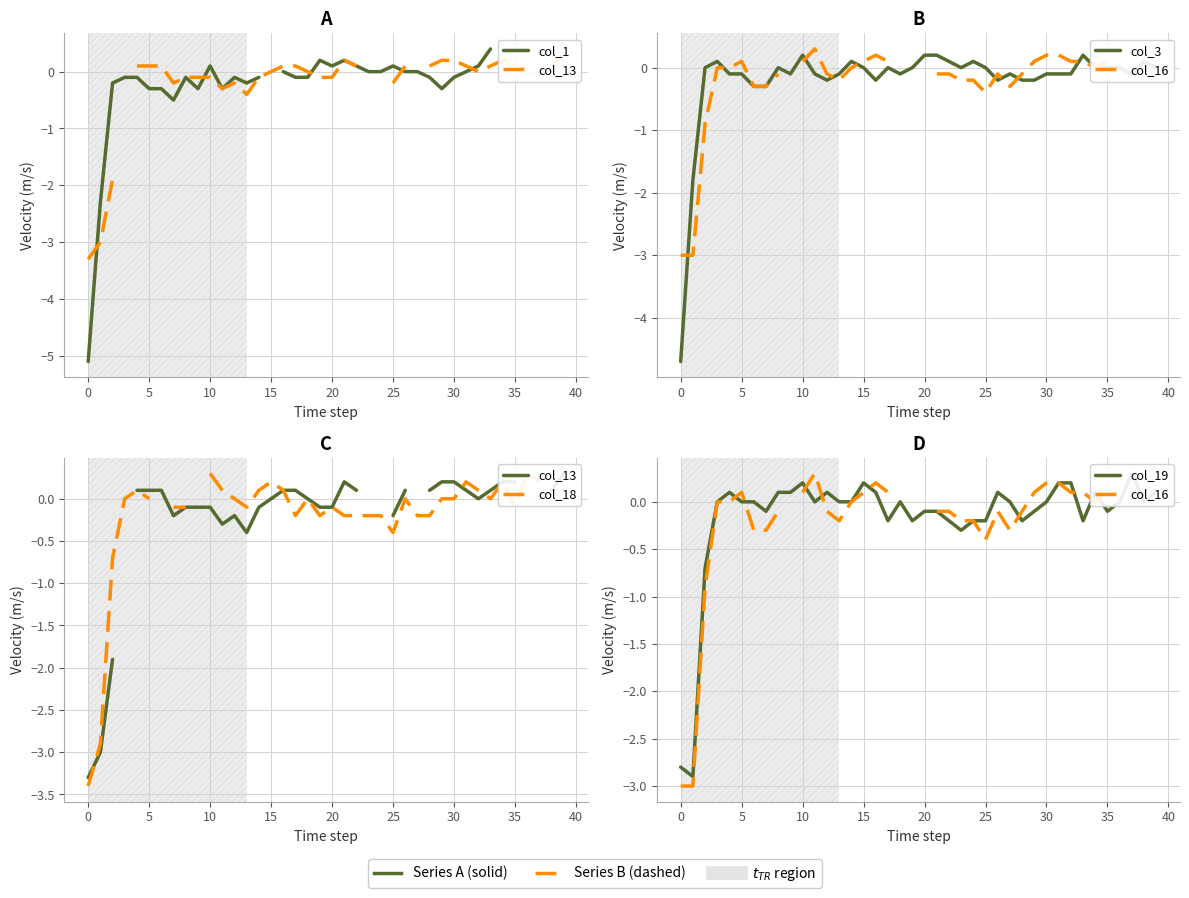

At which label is col_13 closest to -1?

13